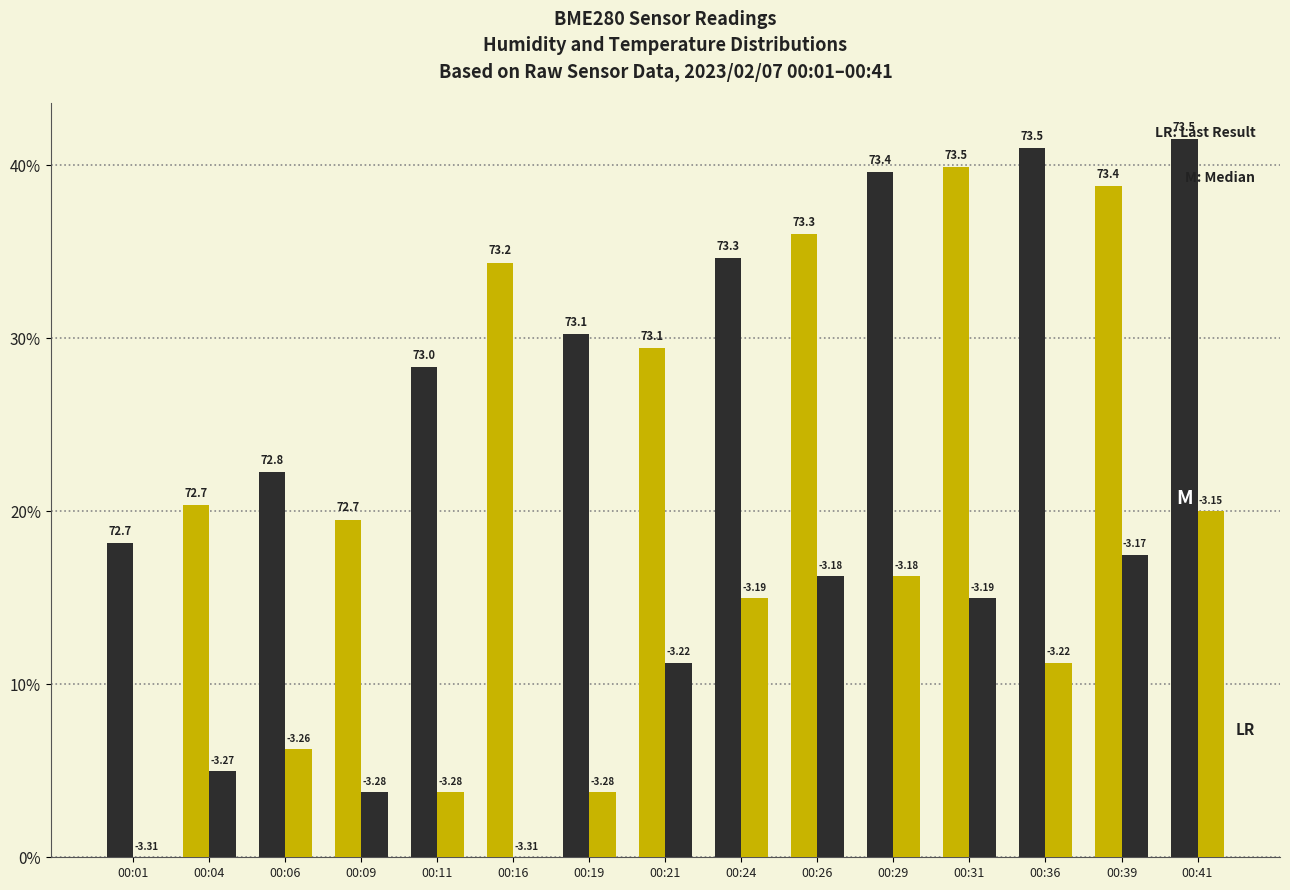

How many groups of bars are there?

15